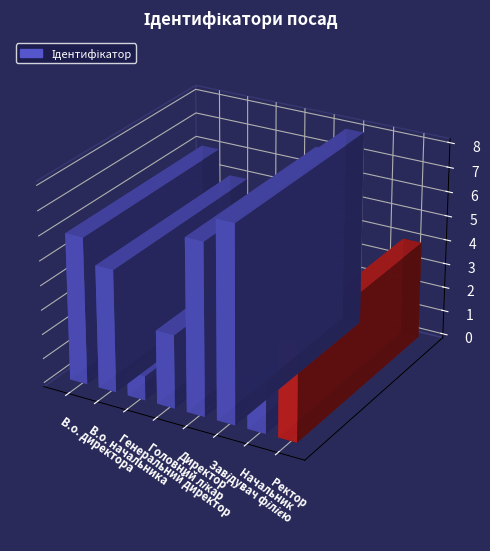

Reading left to right, what are all the values shown in this chart?

6	5	1	3	7	8	2	4